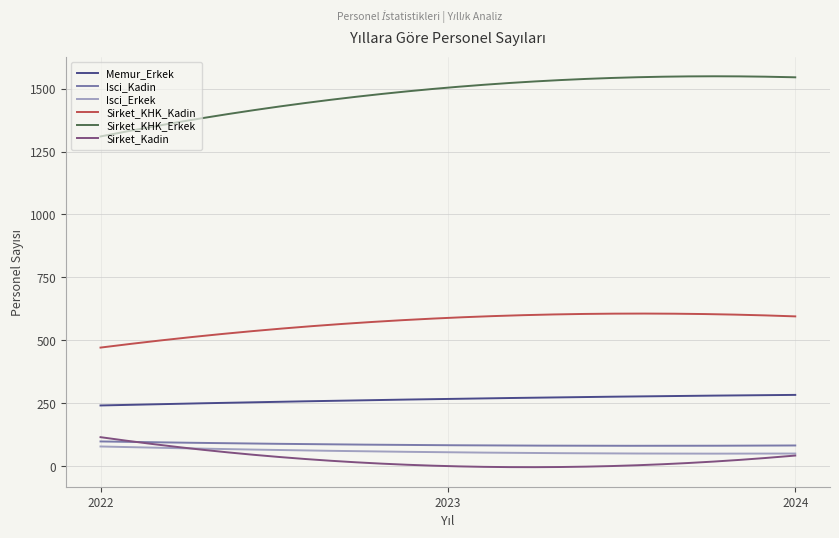

Which series has the largest total across all categories?

Sirket_KHK_Erkek